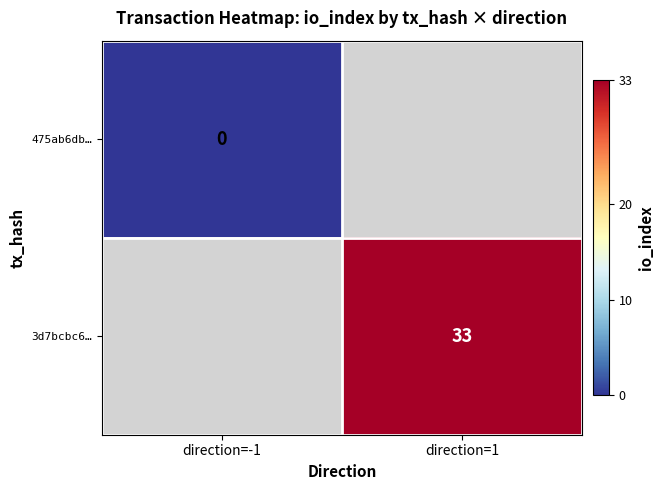

The value of 3d7bcbc6… at direction=1 is 20. True or false?

False